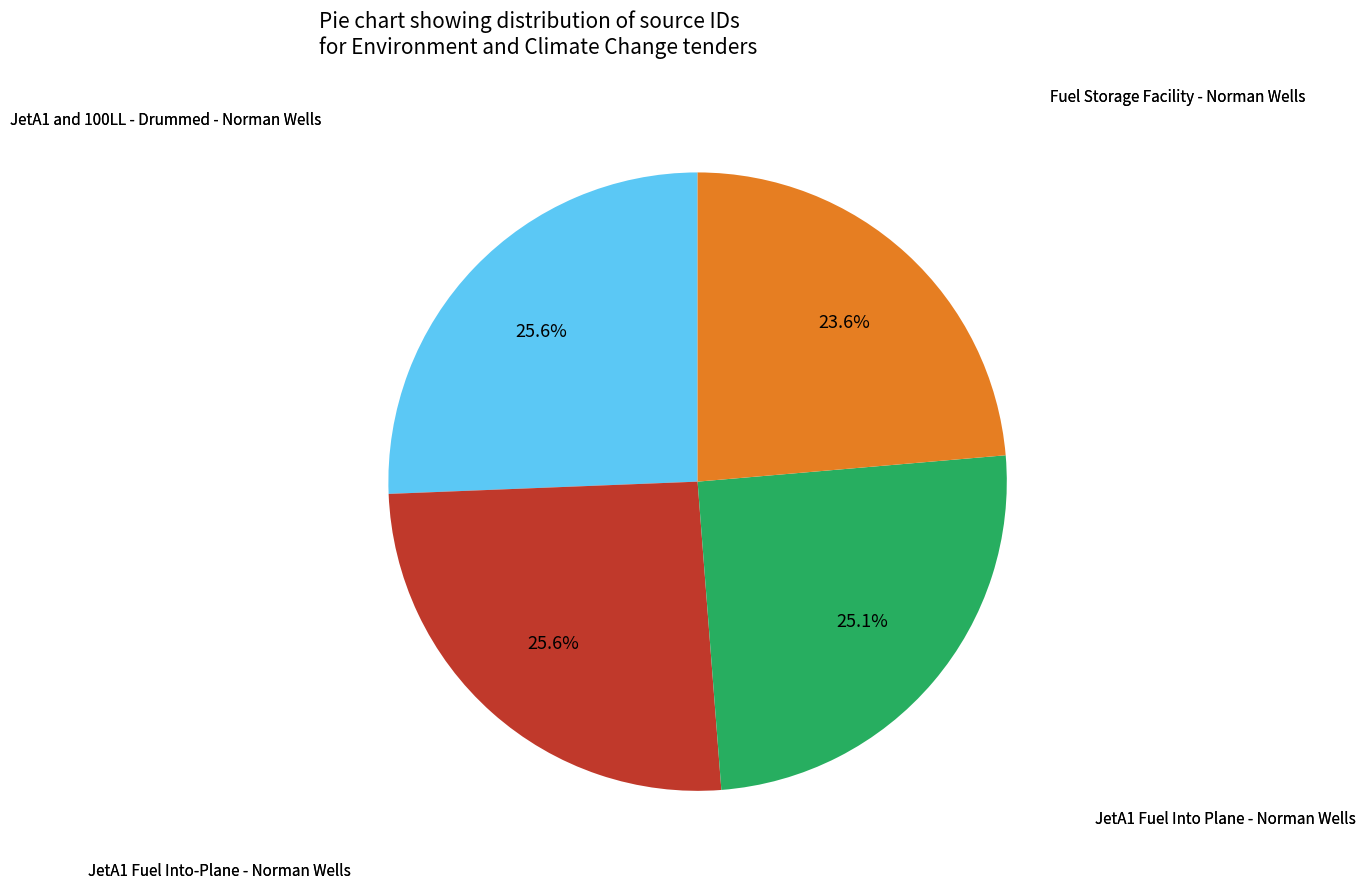

Is there any slice that represents more than half of the pie?

No